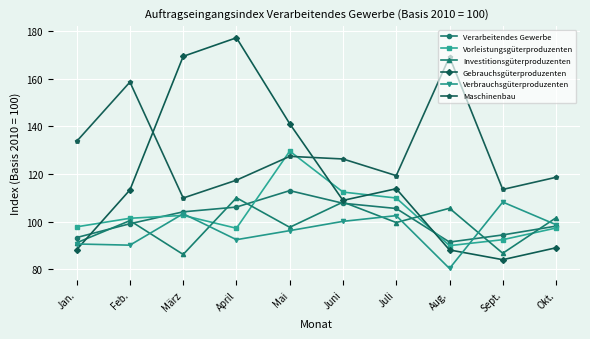

How many interior local valleys does the Maschinenbau series have?

3